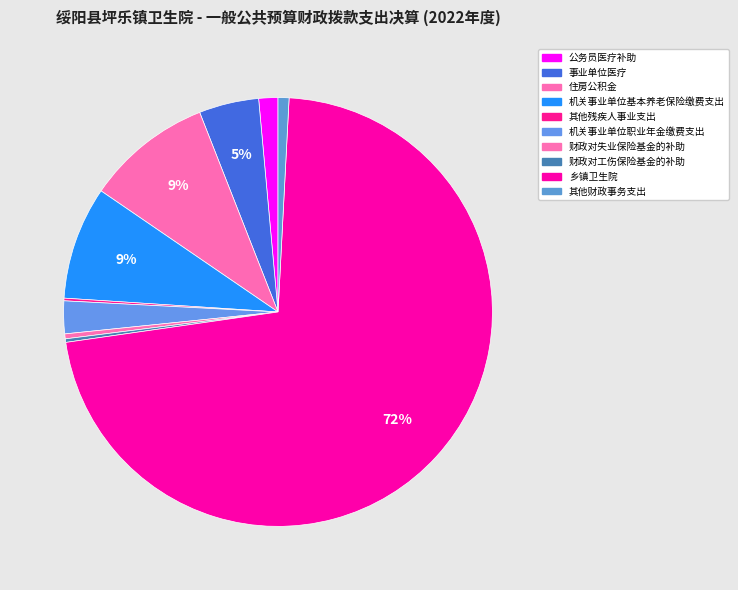

To the nearest percent, what is the difference between the 乡镇卫生院 and 其他财政事务支出 slice percentages?

71%